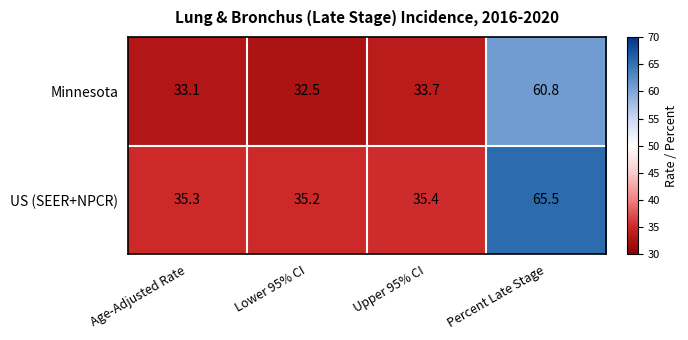

What is the difference between the highest and lowest values at Lower 95% CI?

2.7